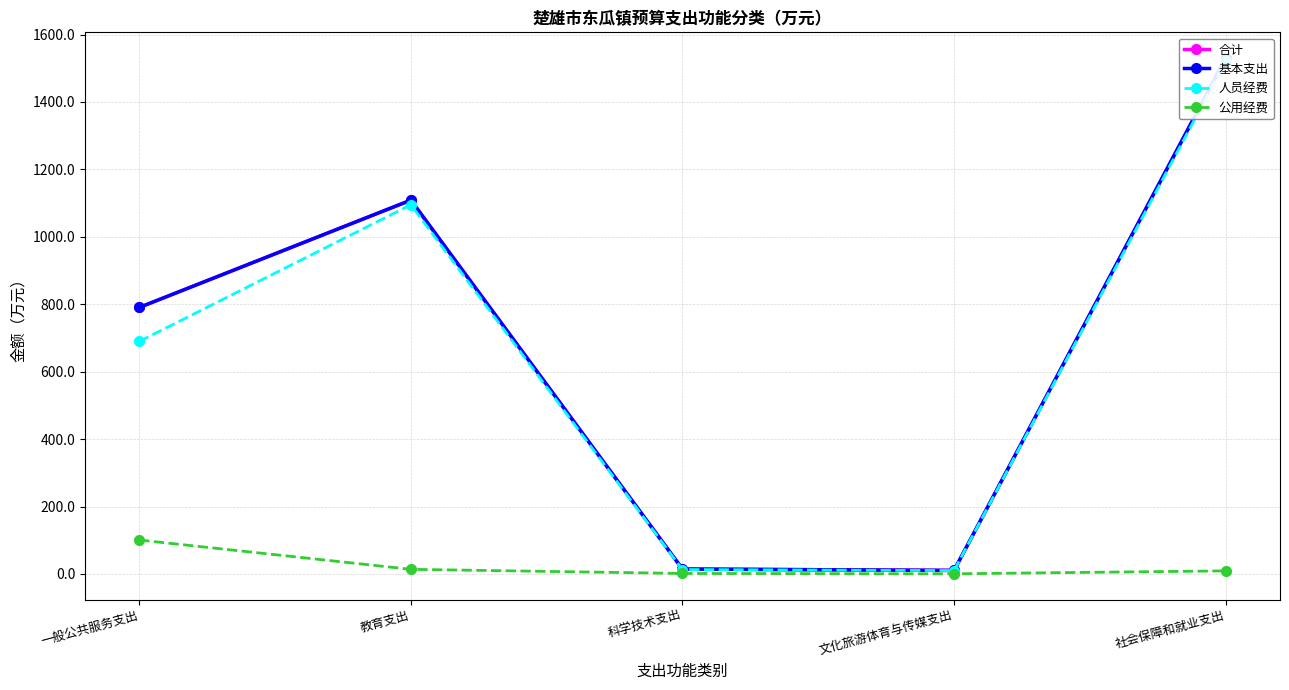

List the series in order of their peak value, lowest first.

公用经费, 人员经费, 合计, 基本支出